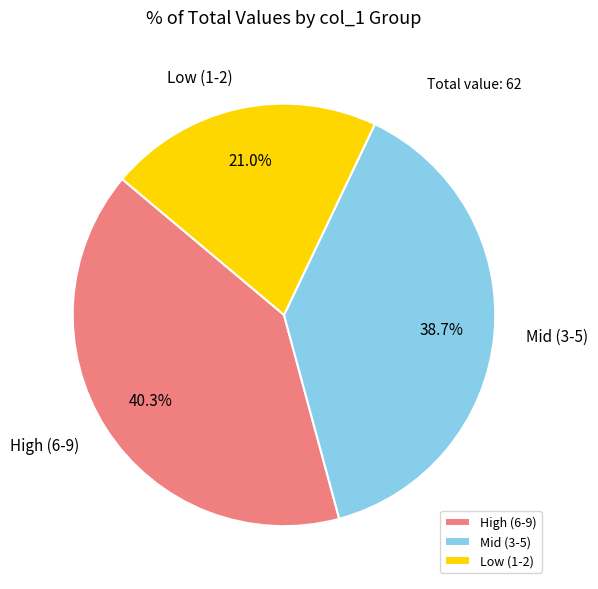

Does any single category account for the majority?

No